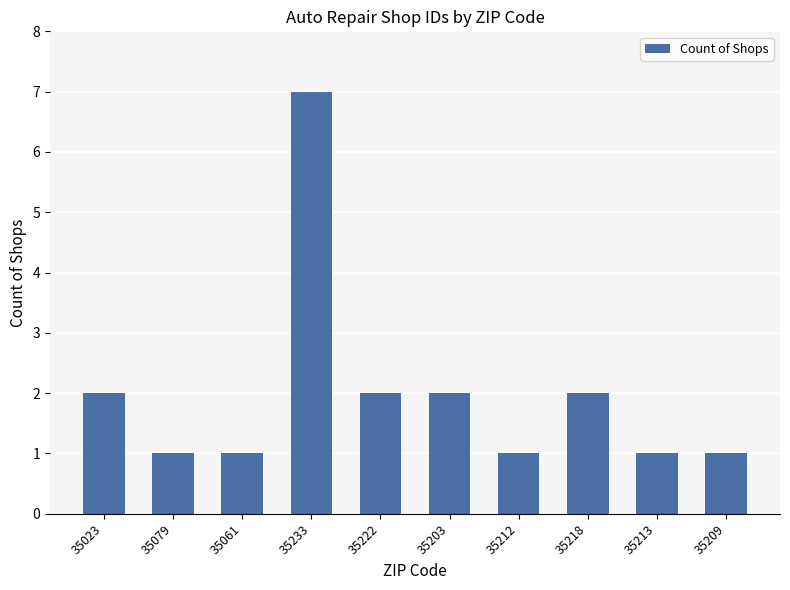

Count the number of categories in the chart.

10